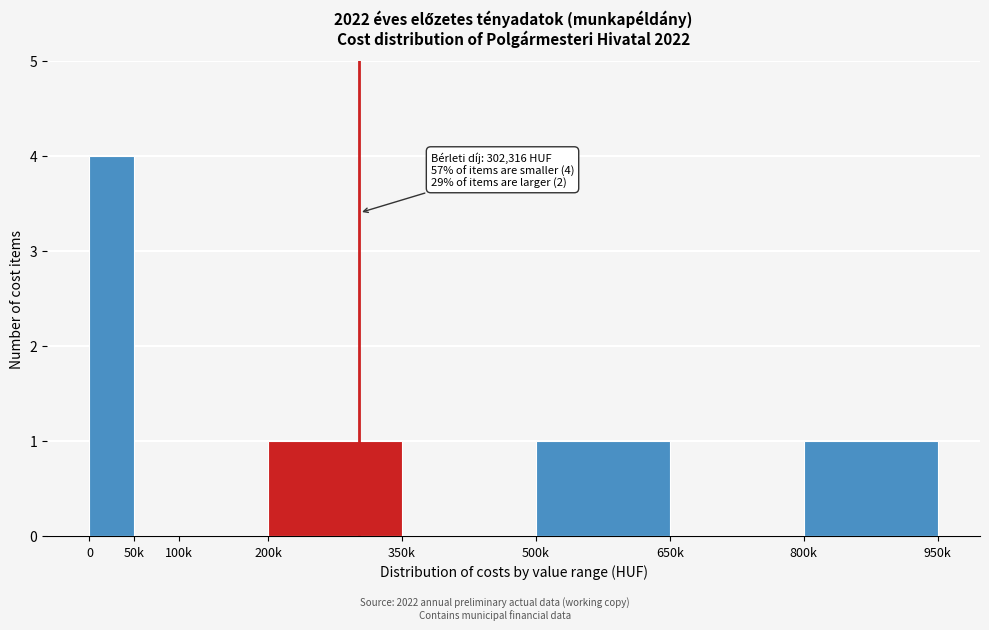

Reading right to left, extract all data points from this chart.

800k=1	650k=0	500k=1	350k=0	200k=1	100k=0	50k=0	0=4